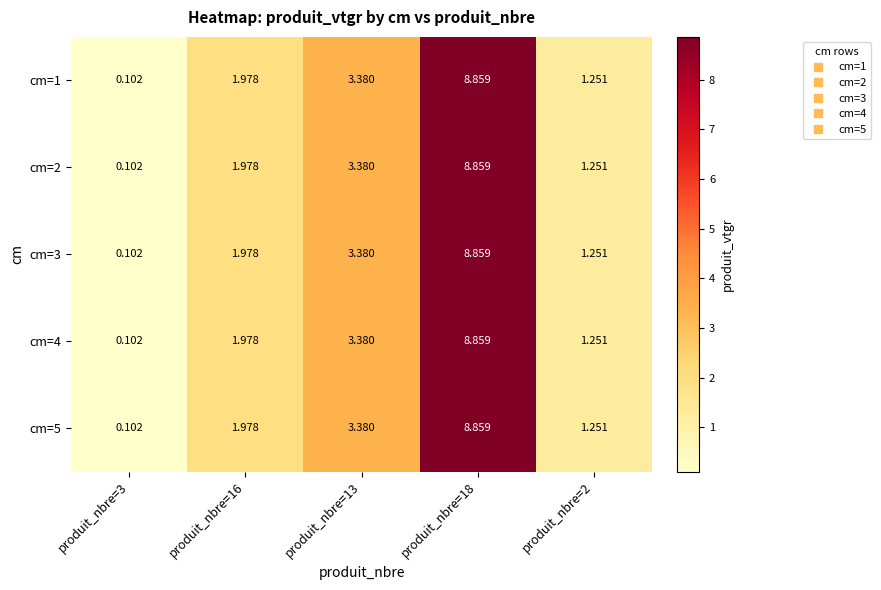

Is the value of cm=4 at produit_nbre=13 greater than the value of cm=2 at produit_nbre=3?

Yes